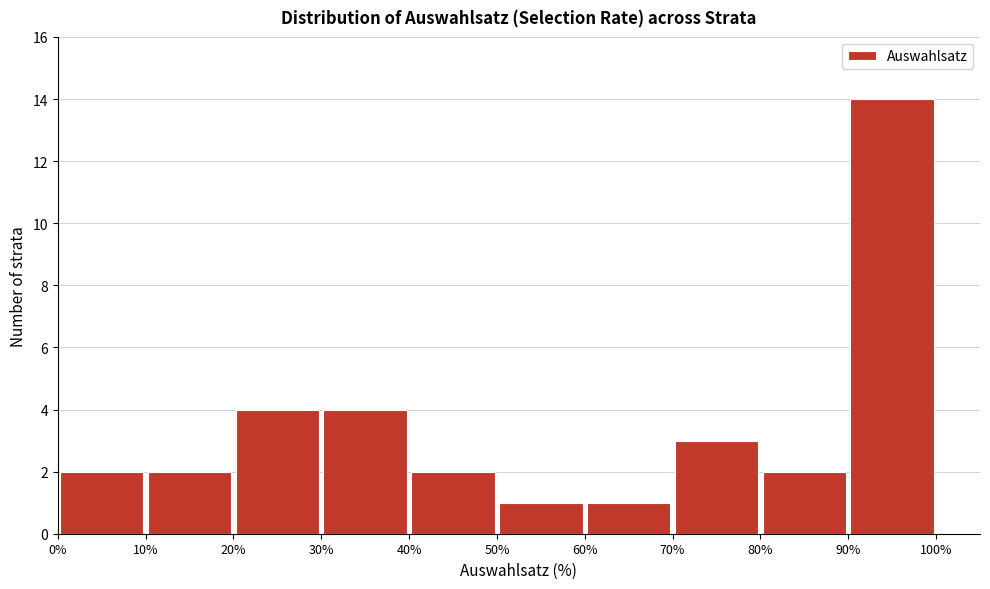

How tall is the bar that spans 90% to 100% on the x-axis? The values are not printed on the chart, so give them approximately, as read against the axis.

14